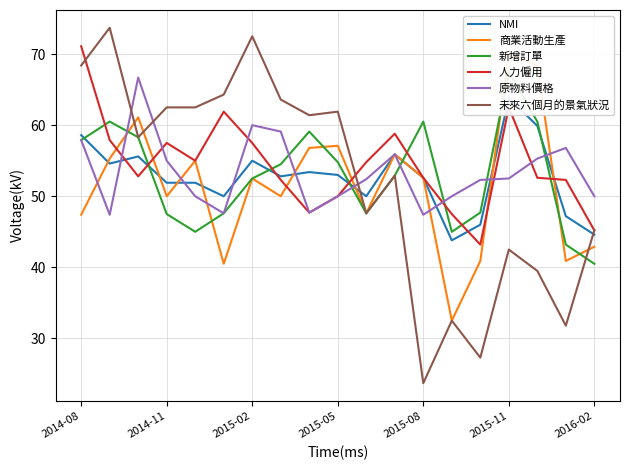

How many interior local valleys does the 新增訂單 series have?

3